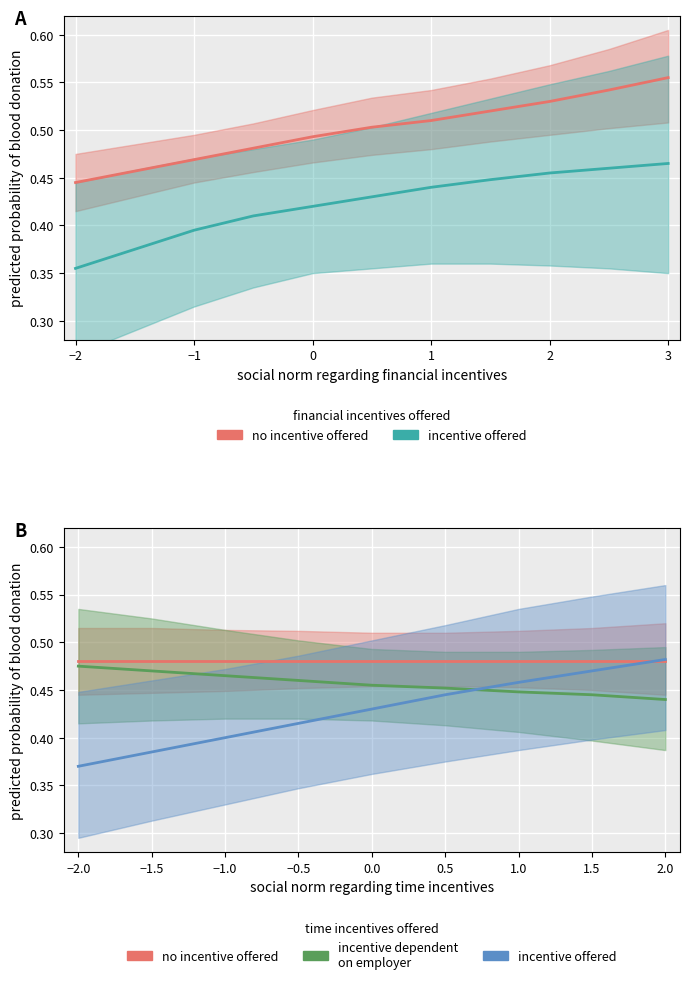

How many intersections are there between incentive dependent
on employer and incentive offered?

1